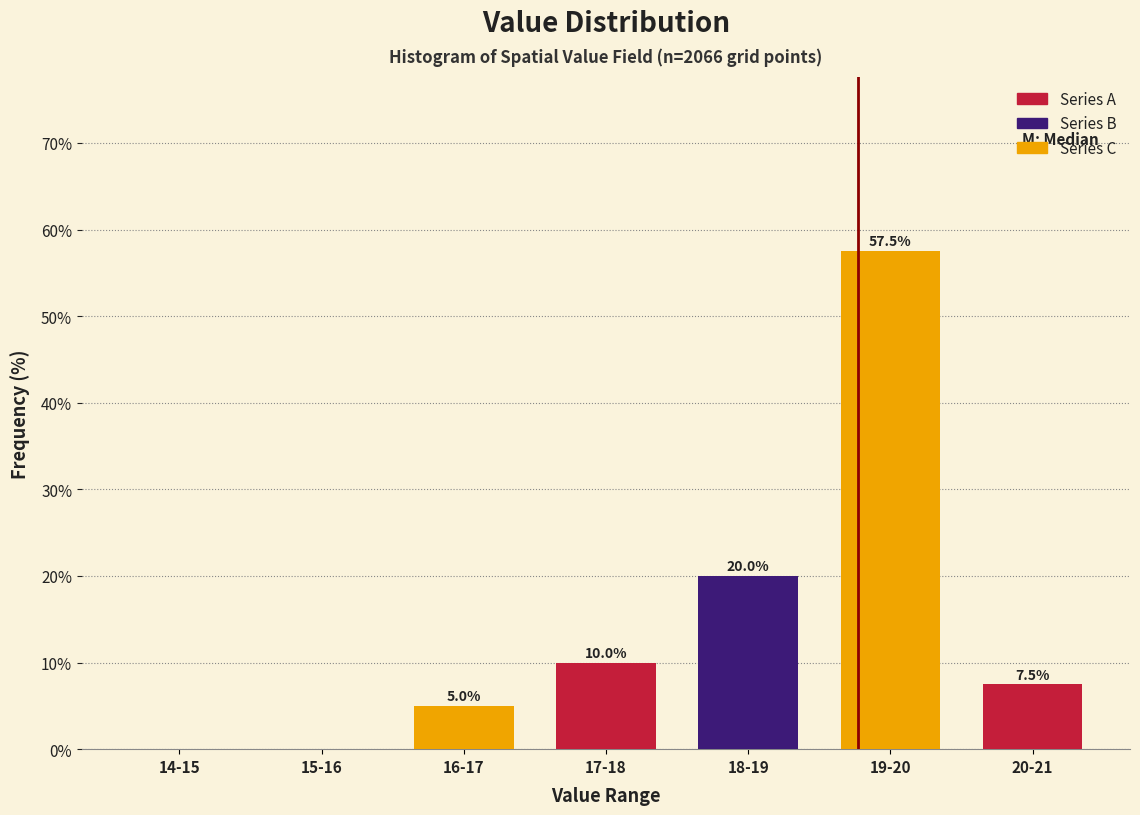

Reading left to right, transcribe all the data shown in this chart.

14-15=0.0	15-16=0.0	16-17=5.0	17-18=10.0	18-19=20.0	19-20=57.5	20-21=7.5